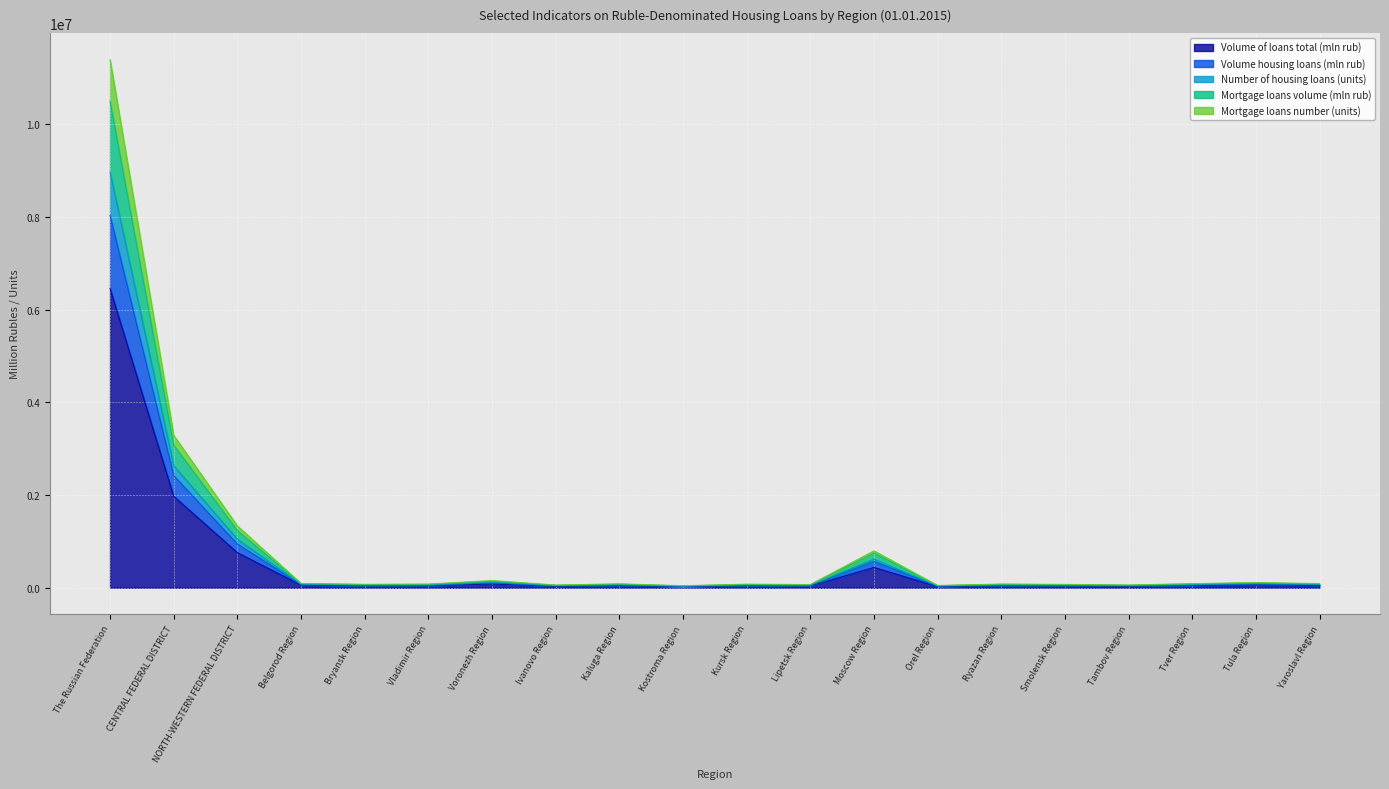

At which label does Number of housing loans (units) first exceed 63869?

The Russian Federation